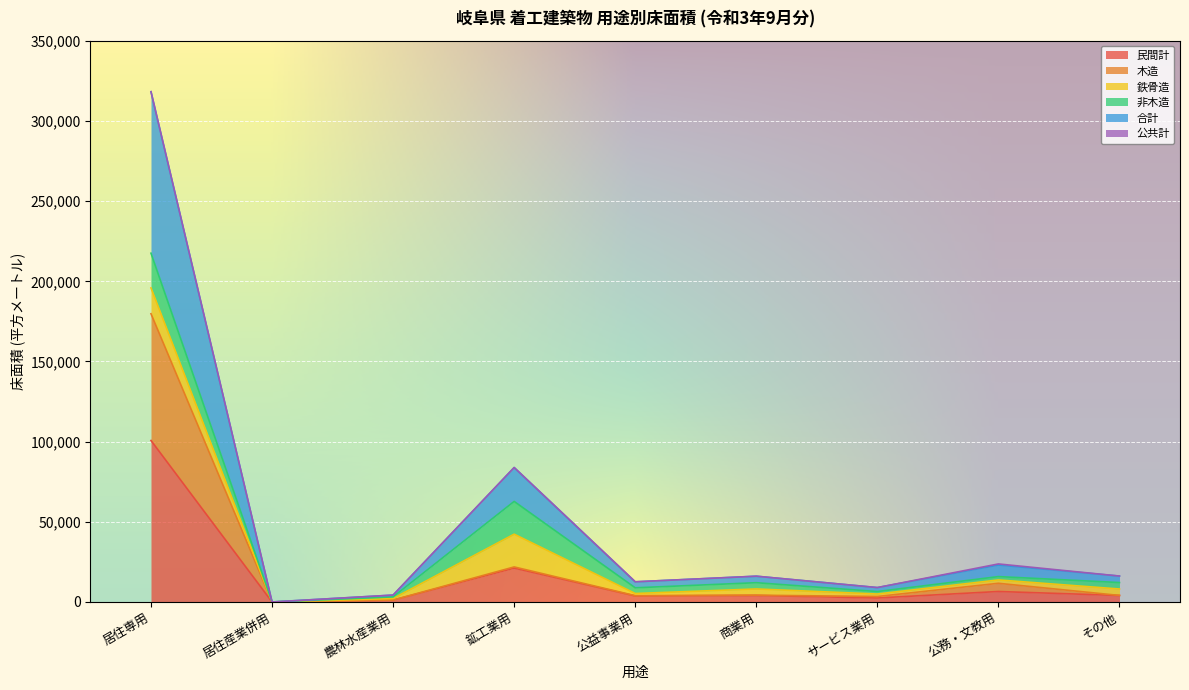

Which category has the highest value in the 民間計 series?

居住専用